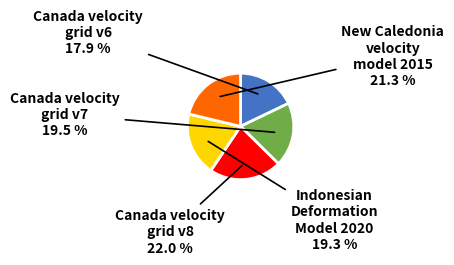

What is the total percentage of New Caledonia velocity model 2015 and Indonesian Deformation Model 2020?

40.6%